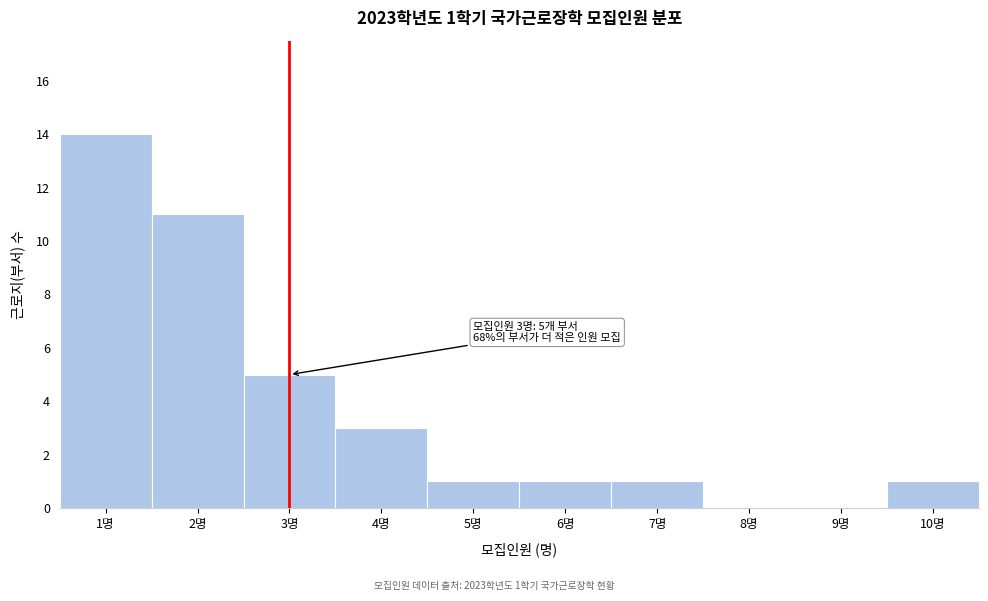

Which range on the x-axis has the tallest bar?

0.5 to 1.5